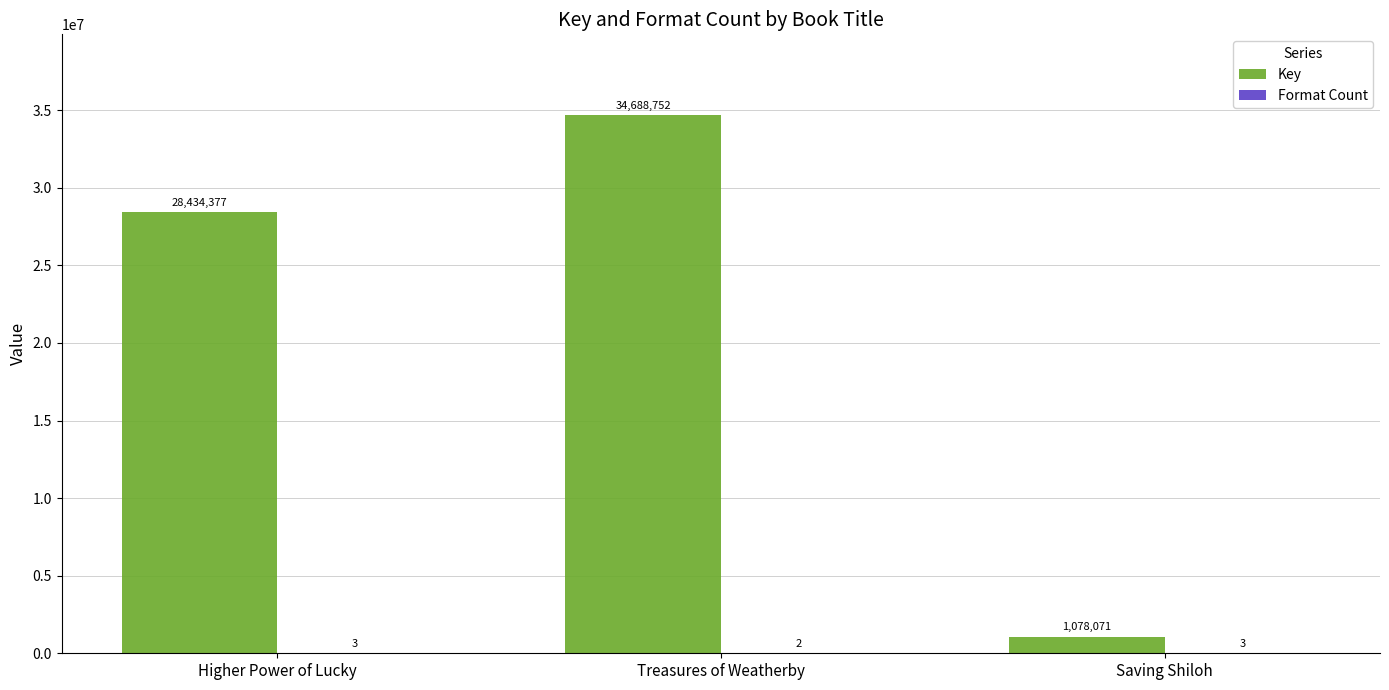

Between Treasures of Weatherby and Saving Shiloh, which series saw the biggest shift?

Key